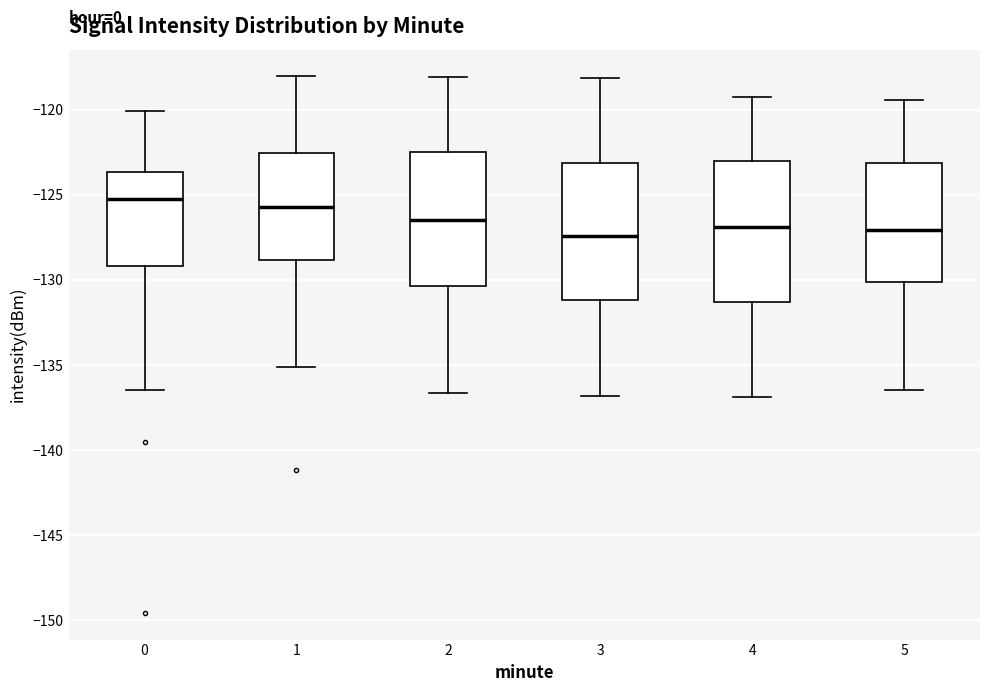

Where does the median line of the box at x = 0 sit on the y-axis? The values are not printed on the chart, so give them approximately, as read against the axis.

-125.0